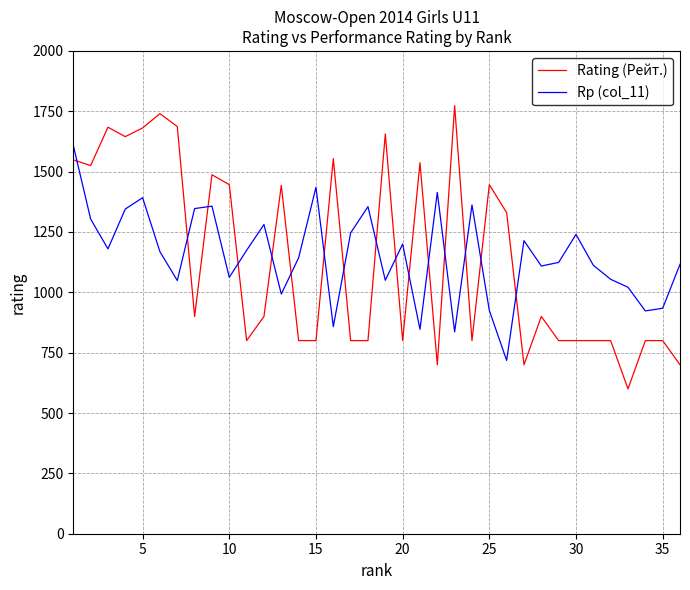

What is the greatest value displayed?

1773